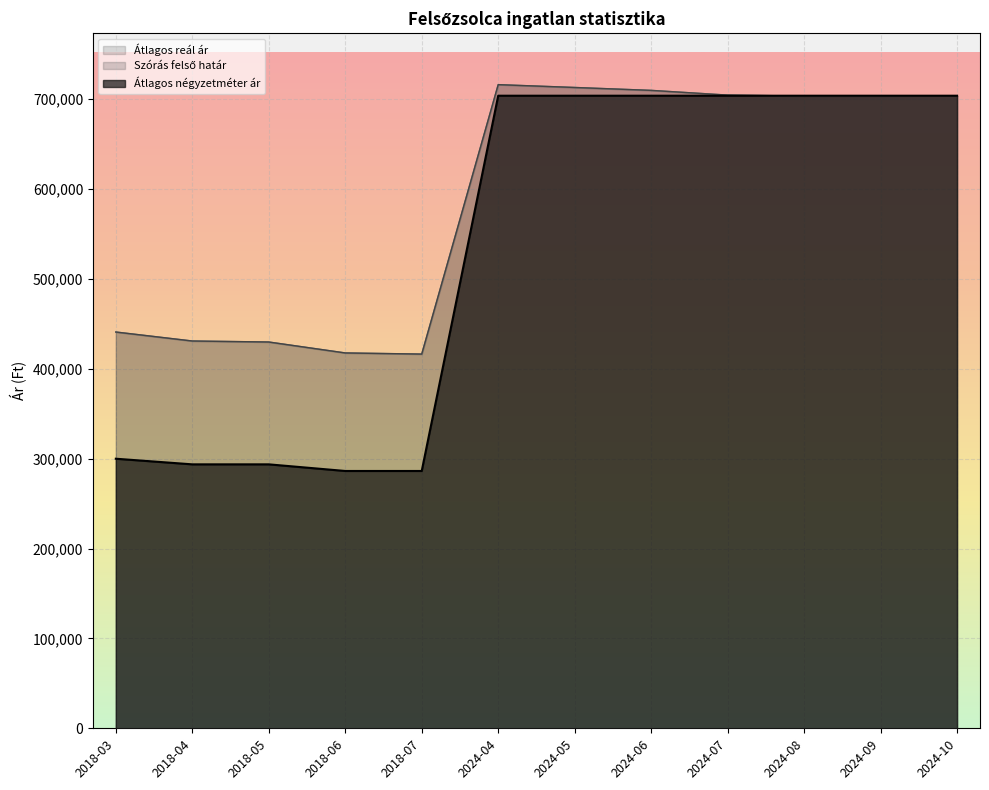

Between 2018-05 and 2018-03, which is larger?

2018-03